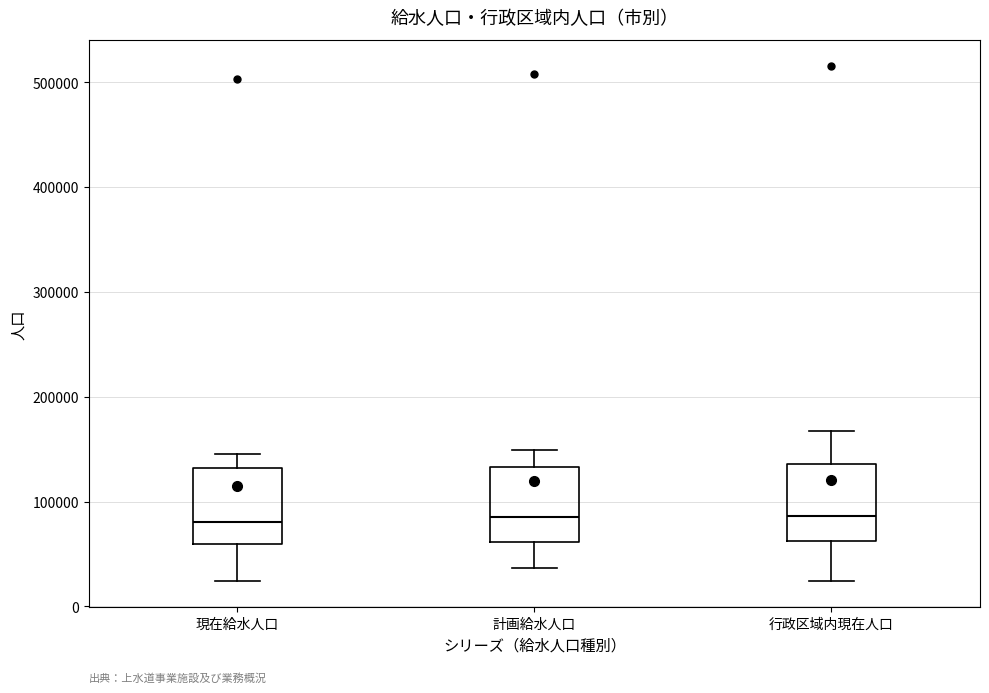

Reading left to right, read every box against the y-axis: the position of its median line, the range the box covers, and the ends of its whiskers. The values are not printed on the chart, so give them approximately, as read against the axis.

現在給水人口: median 80000, box 60000 to 130000, whiskers 20000 to 150000
計画給水人口: median 90000, box 60000 to 130000, whiskers 40000 to 150000
行政区域内現在人口: median 90000, box 60000 to 140000, whiskers 20000 to 170000